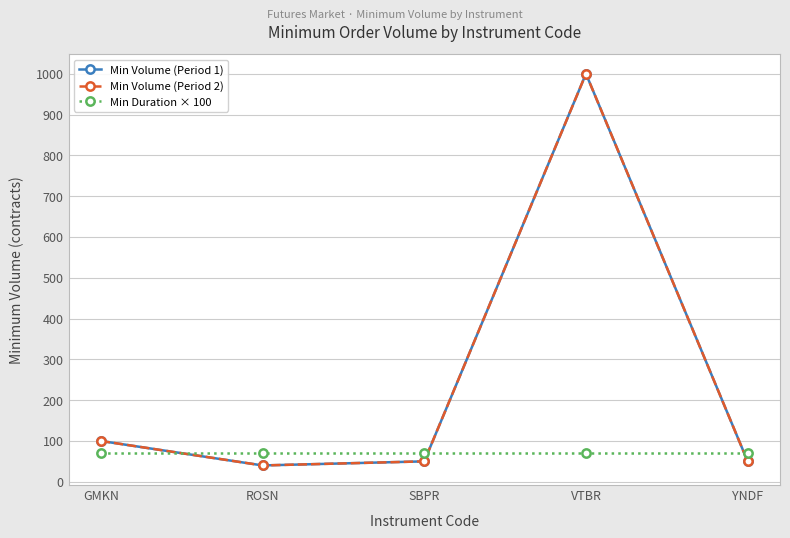

What is the sum of all Min Volume (Period 2) values?

1240